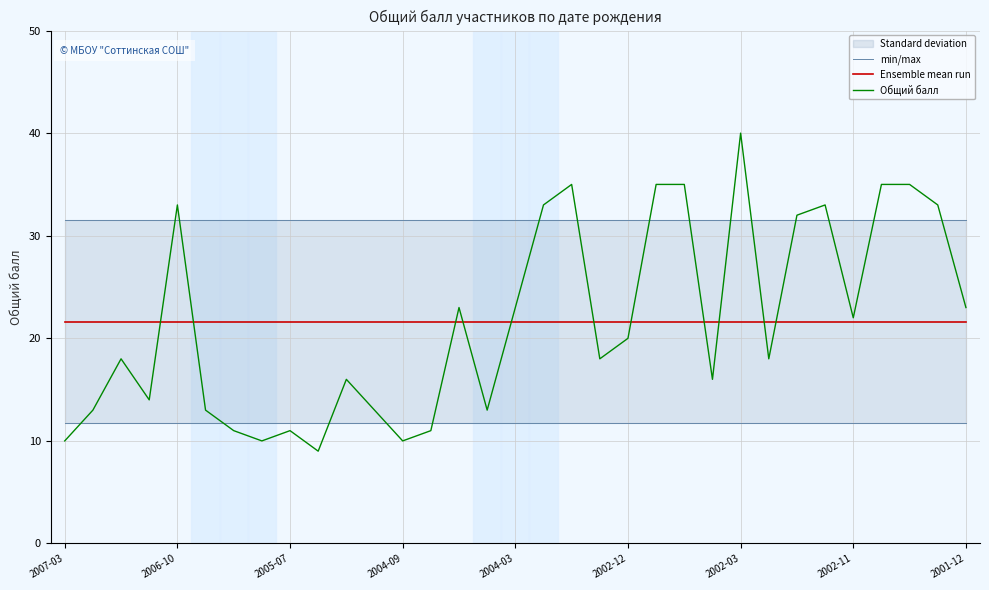

True or false: Ensemble mean run and min/max intersect in this chart.

False